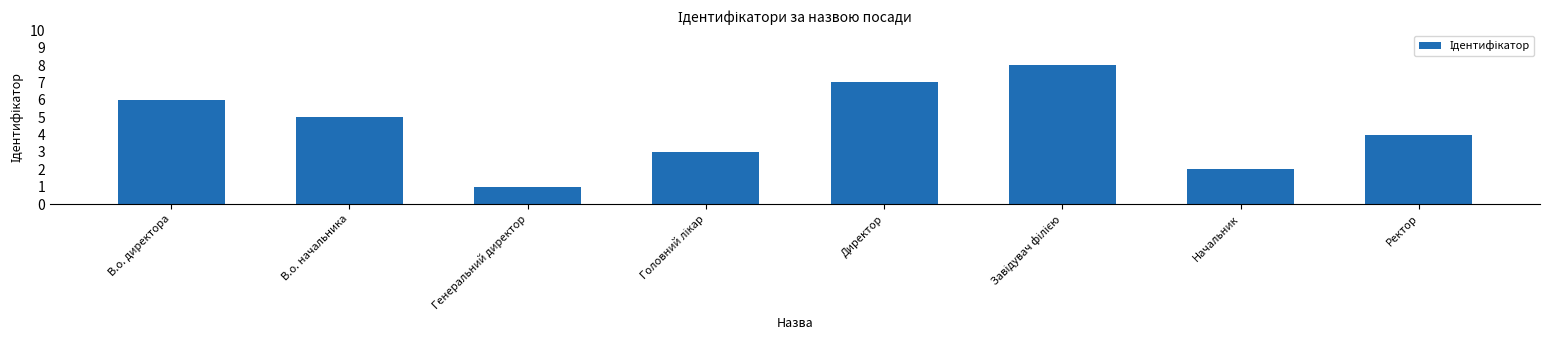

What is the minimum value shown in the chart?

1